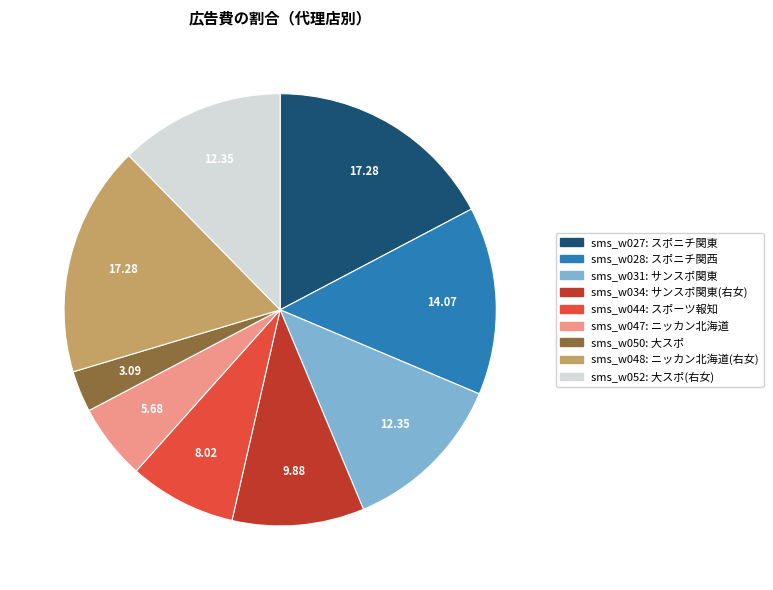

Does any single category account for the majority?

No